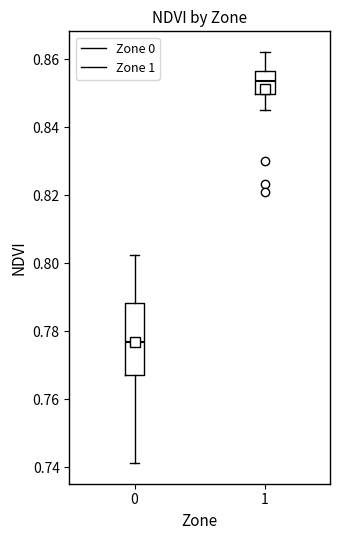

Where does the lower whisker of the box at x = 1 end on the y-axis? The values are not printed on the chart, so give them approximately, as read against the axis.

0.846